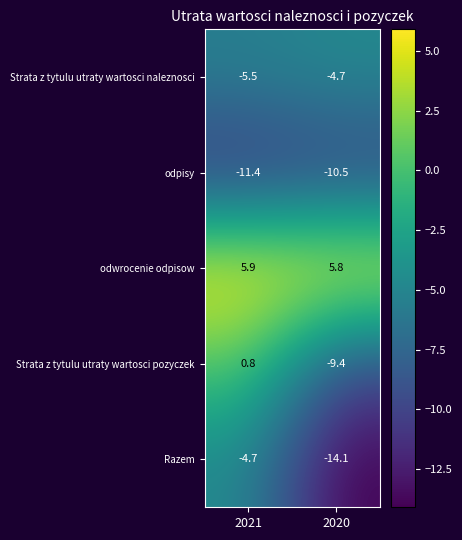

The value of Strata z tytulu utraty wartosci pozyczek at 2021 is 0.8. True or false?

True